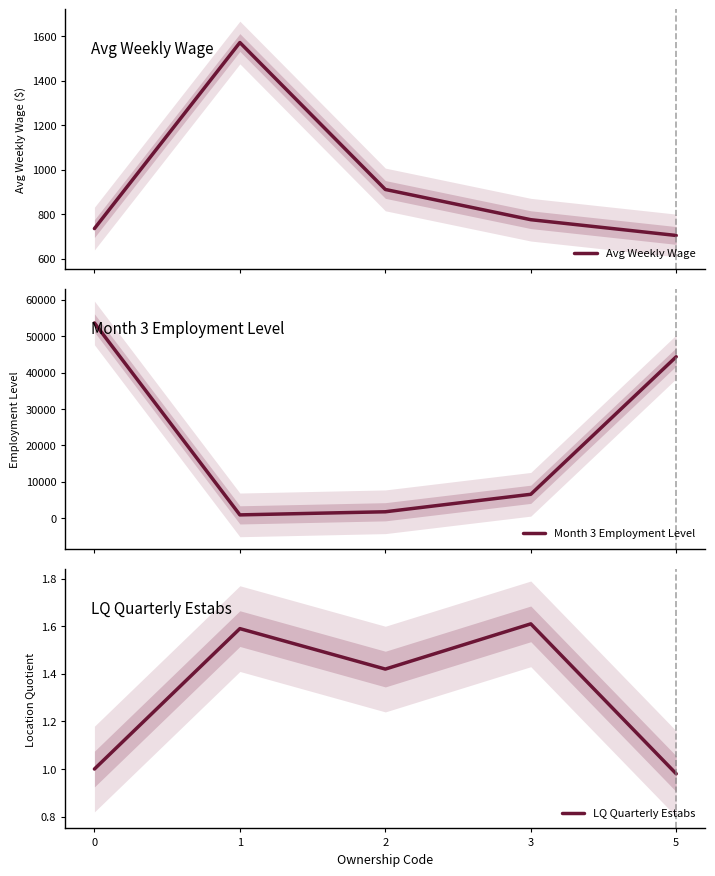

What is the minimum value shown in the chart?

1.0